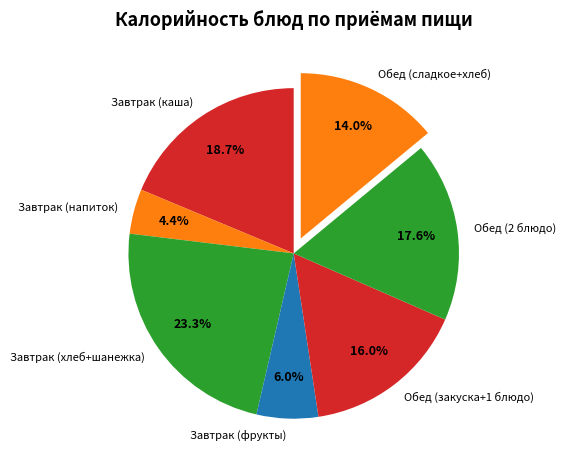

Is the sum of Обед (закуска+1 блюдо) and Завтрак (хлеб+шанежка) greater than half?

No